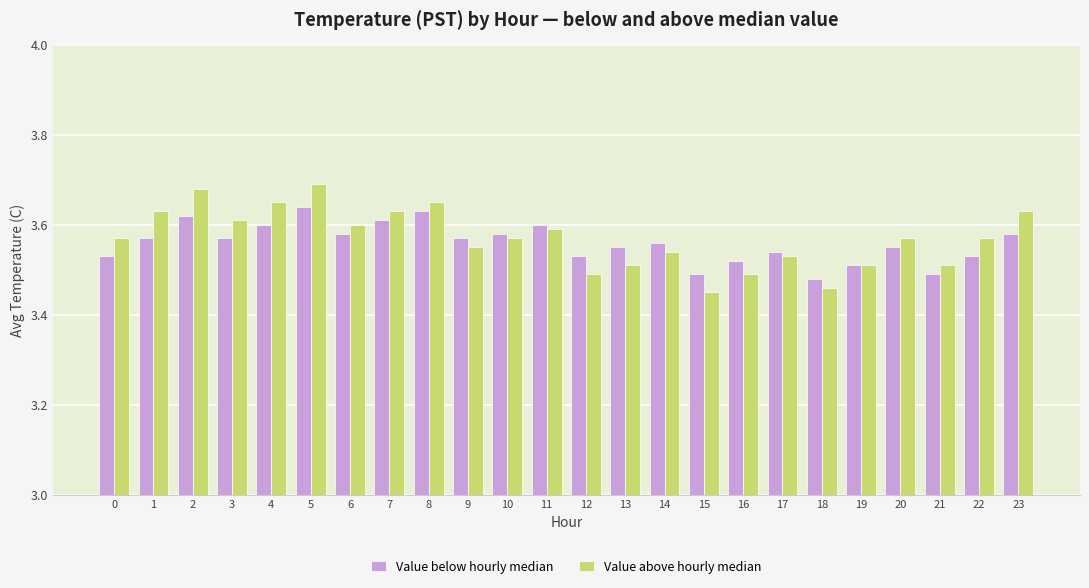

At which label does Value above hourly median reach its peak?

5